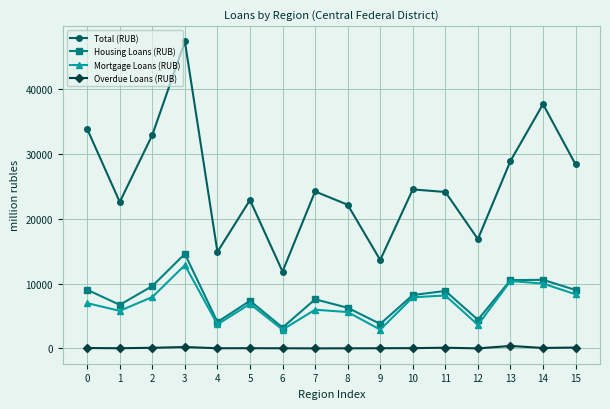

Count the number of categories in the chart.

16